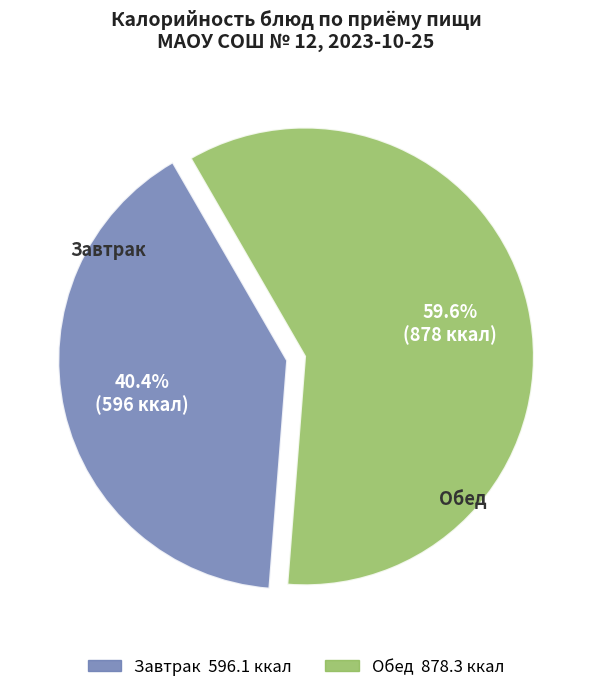

Is there any slice that represents more than half of the pie?

Yes